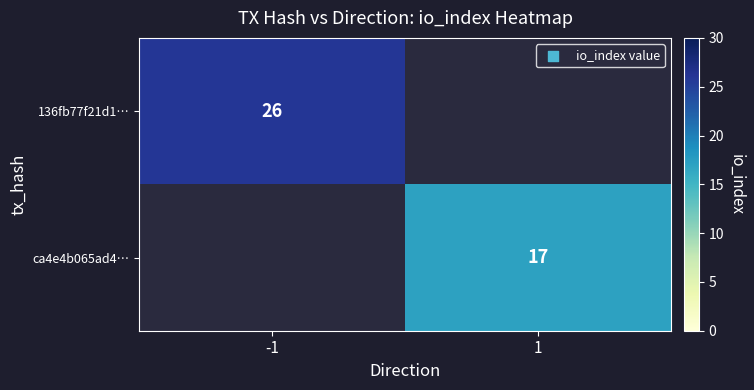

What is the maximum value shown in the chart?

26.0